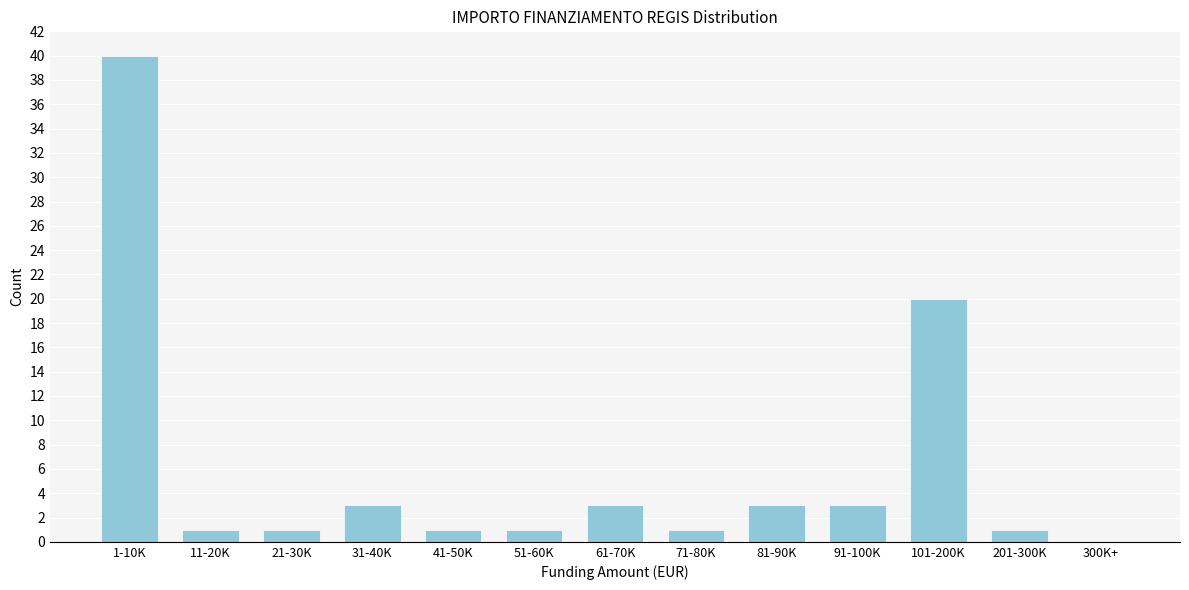

Reading right to left, what are all the values shown in this chart?

300K+=0	201-300K=1	101-200K=20	91-100K=3	81-90K=3	71-80K=1	61-70K=3	51-60K=1	41-50K=1	31-40K=3	21-30K=1	11-20K=1	1-10K=40